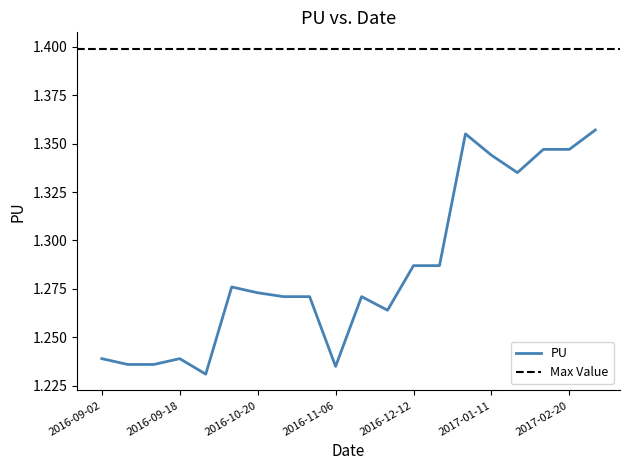

At which category does the data reach its first local peak?

2016-09-18